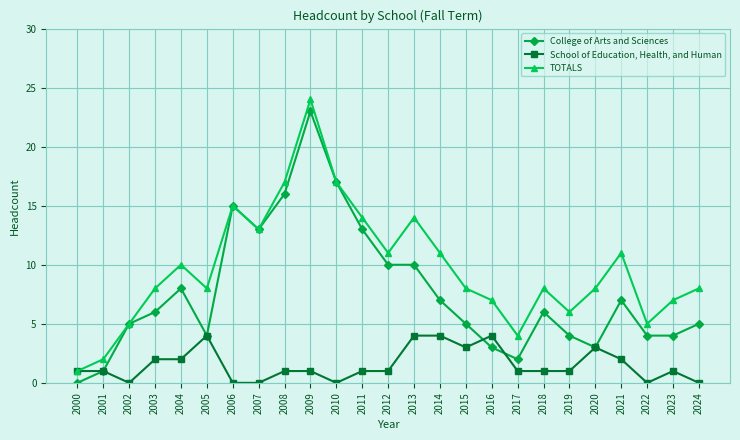

Rank the series by their maximum value, from highest to lowest.

TOTALS, College of Arts and Sciences, School of Education, Health, and Human